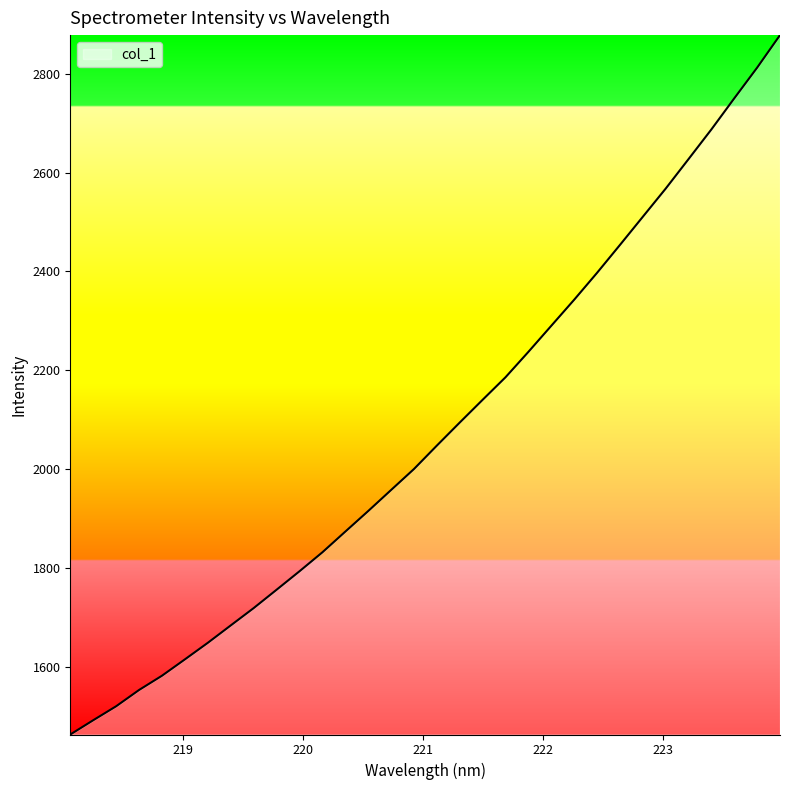

What is the greatest value displayed?

2878.4